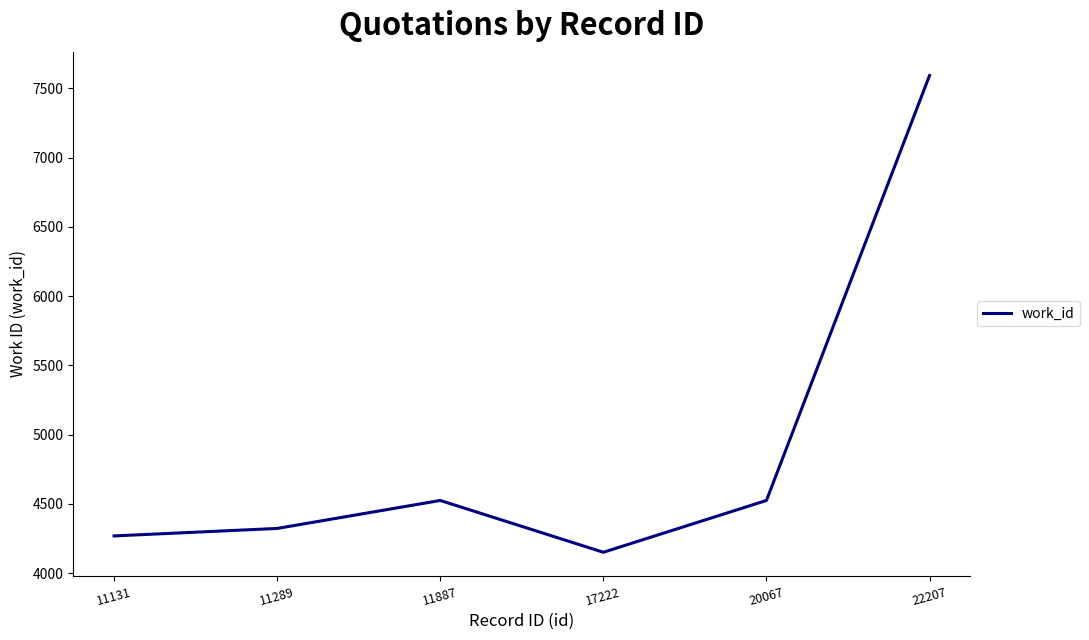

Reading left to right, what are all the values shown in this chart?

4269	4323	4525	4151	4525	7593